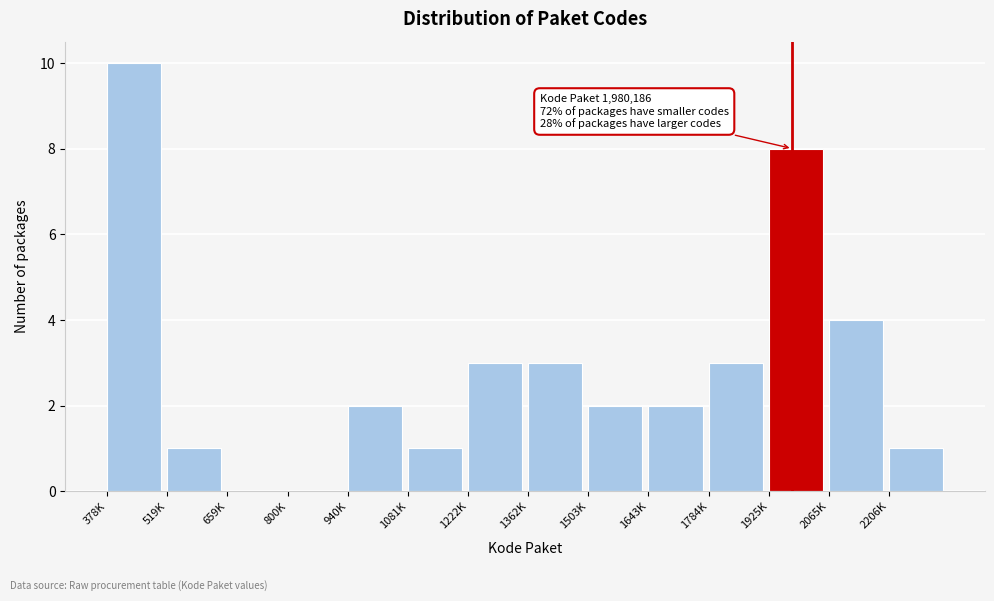

Reading right to left, transcribe all the data shown in this chart.

2206K=1	2065K=4	1925K=8	1784K=3	1643K=2	1503K=2	1362K=3	1222K=3	1081K=1	940K=2	800K=0	659K=0	519K=1	378K=10